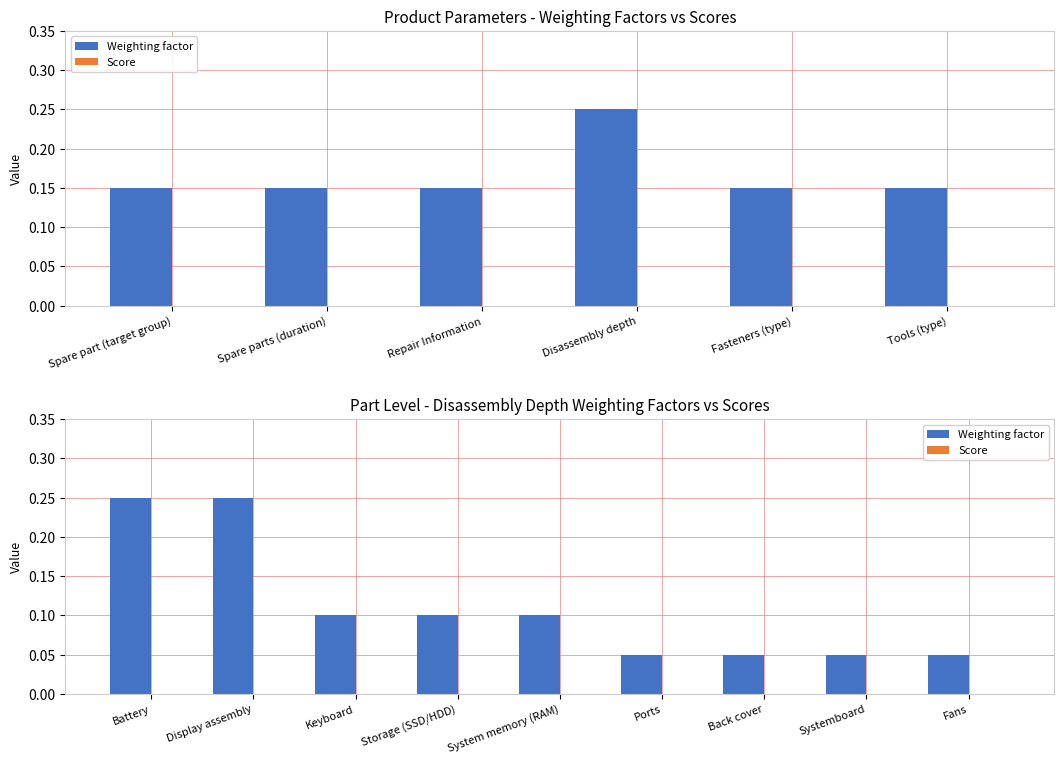

Rank the series by their maximum value, from lowest to highest.

Score, Weighting factor